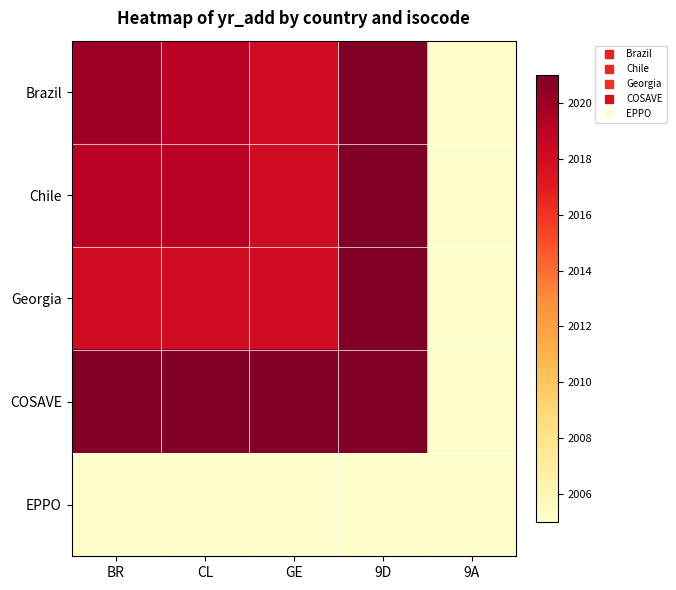

At which category does the chart reach its peak across all series?

9D